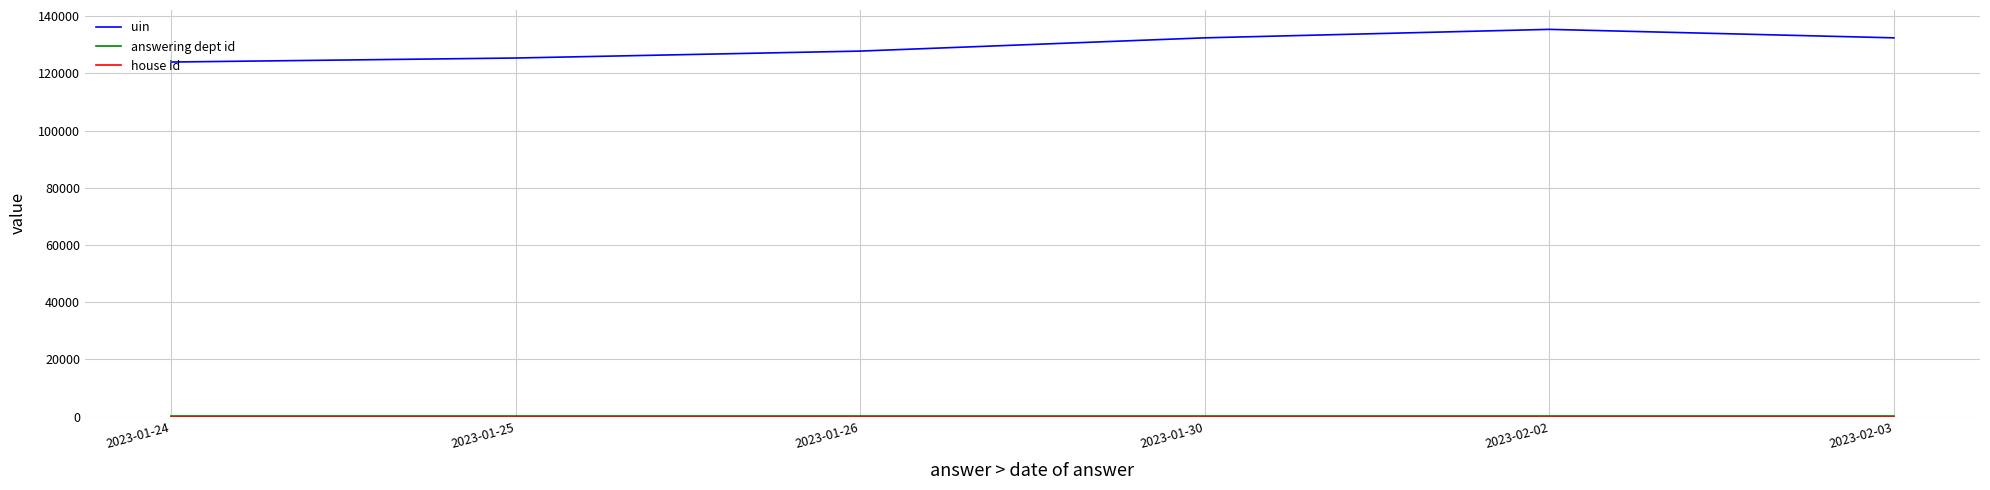

What is the spread (max minus min) of values at 2023-02-02?

135349